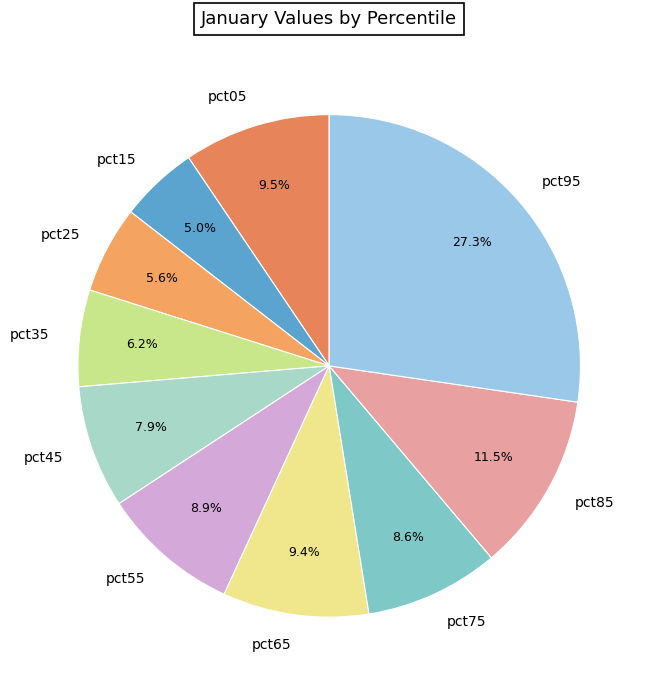

What percentage is NOT represented by pct95?

72.7%